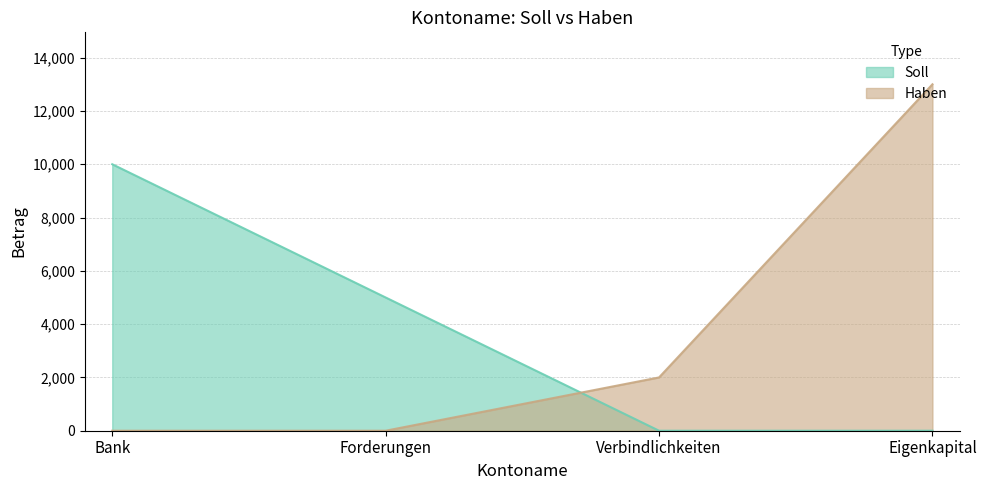

What is the highest value of the Haben series?

13000